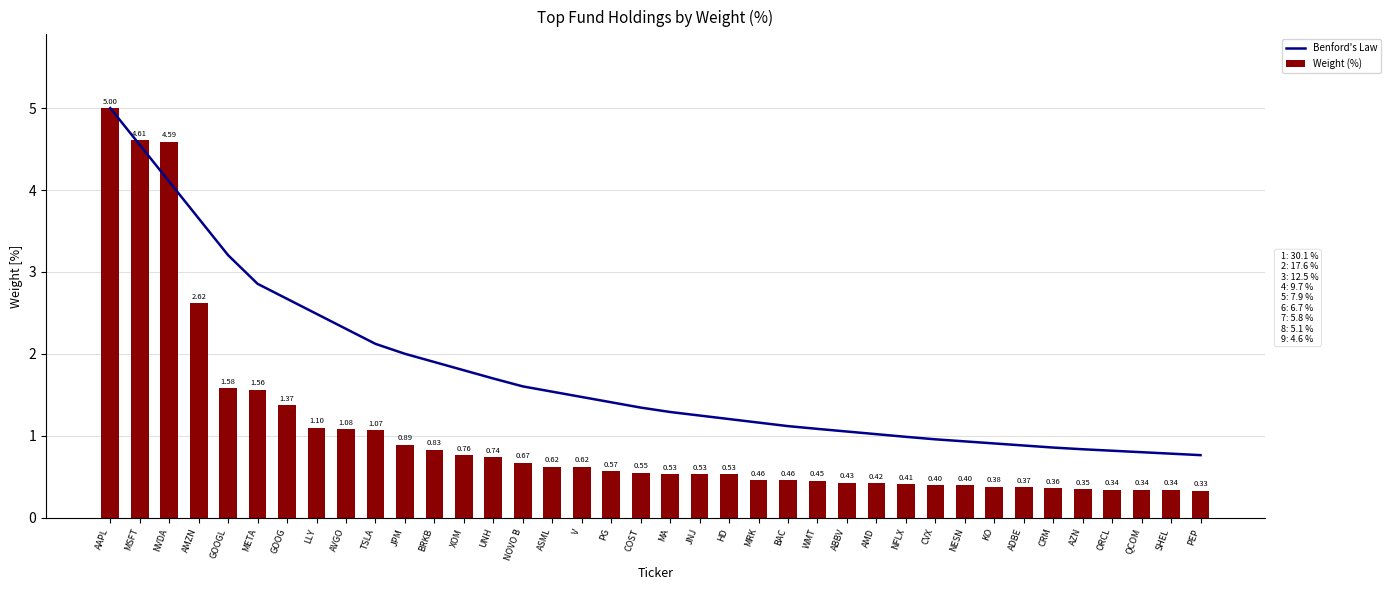

Between HD and QCOM, which series saw the biggest shift?

Benford's Law